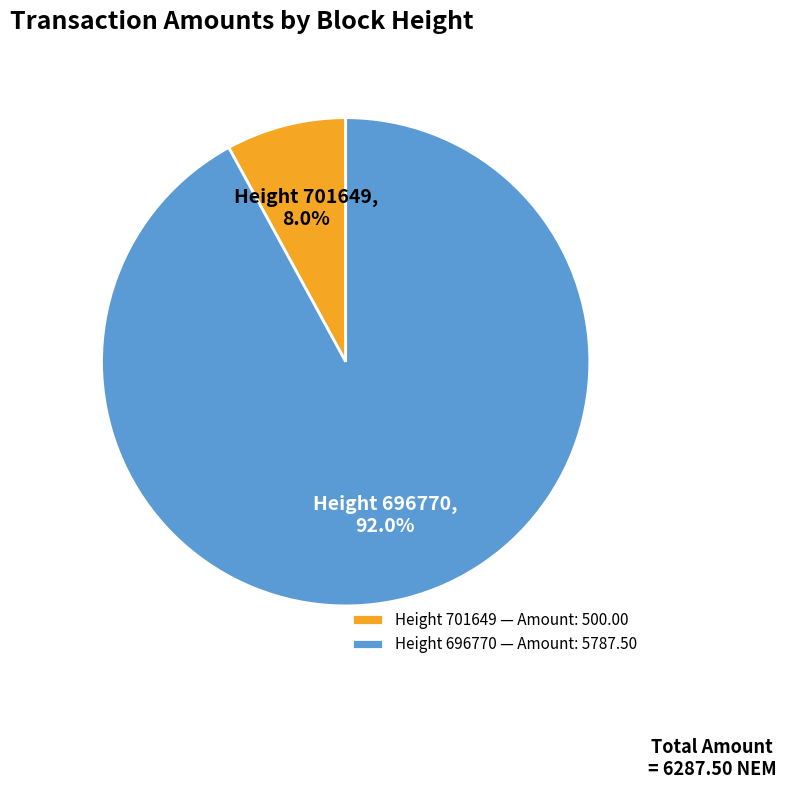

What percentage do Height 701649 — Amount: 500.00 and Height 696770 — Amount: 5787.50 together represent?

100.0%